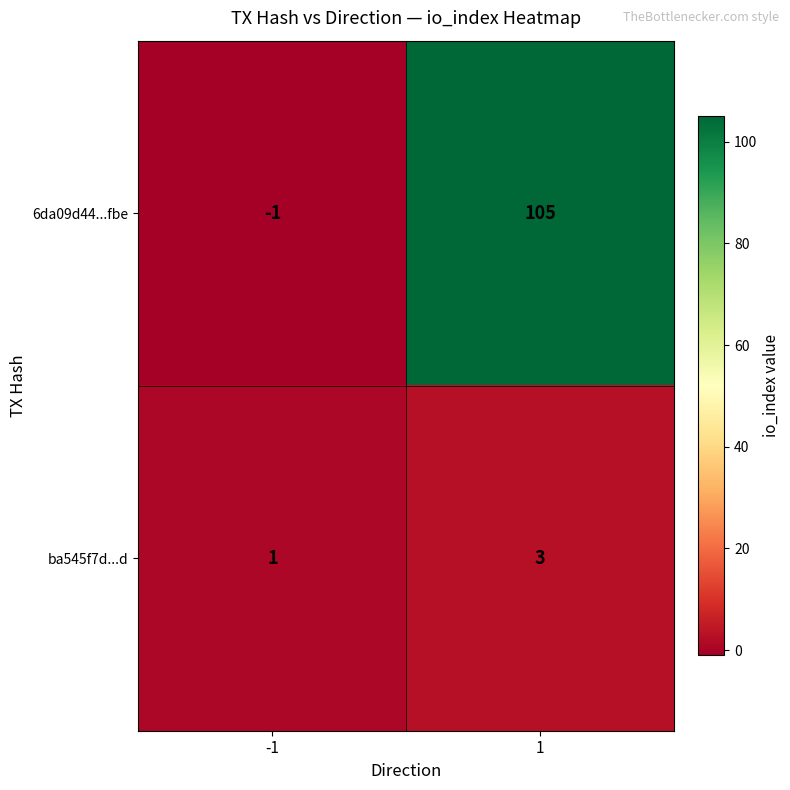

What is the maximum value shown in the chart?

105